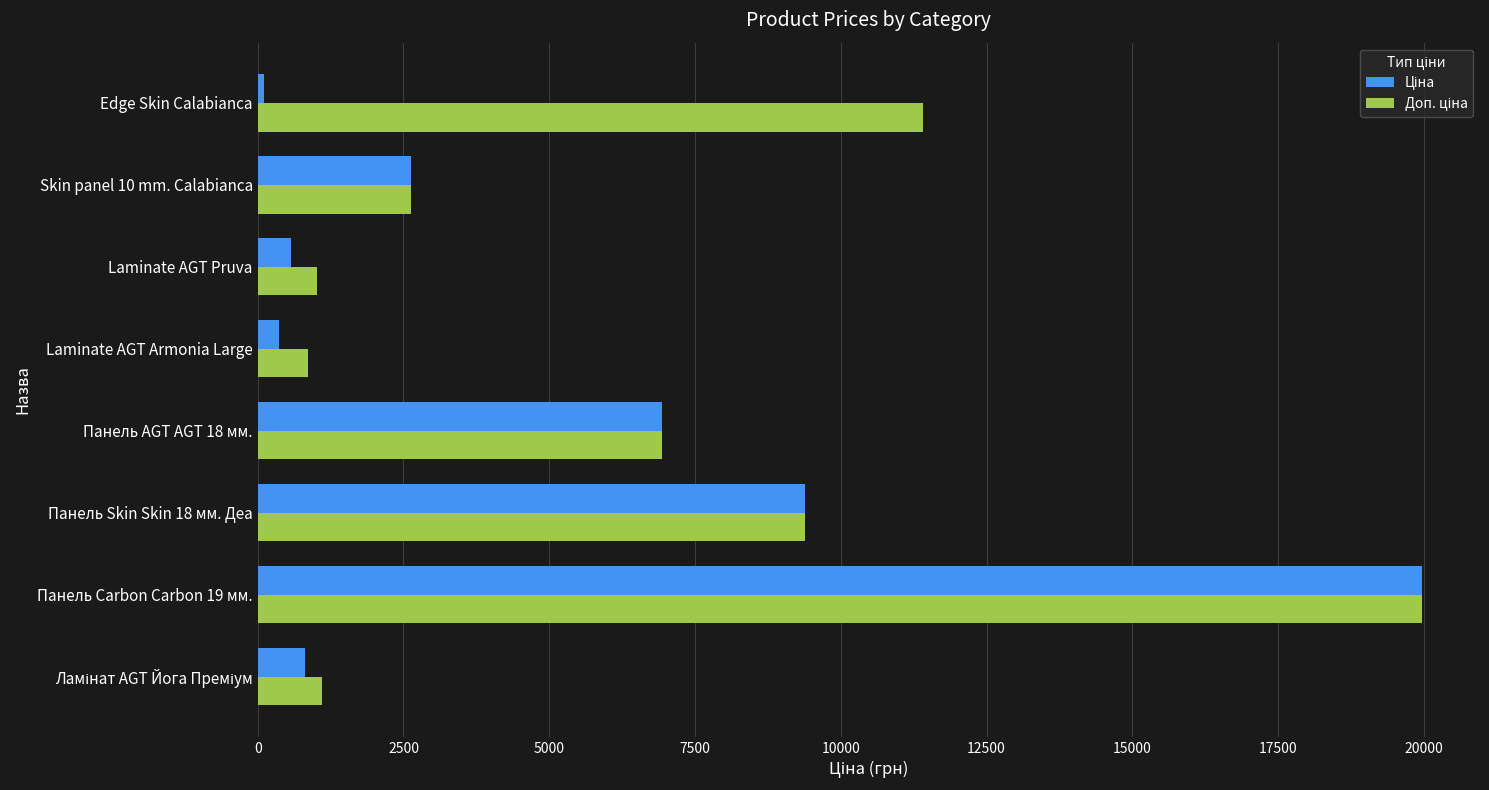

At which category is the sum across all series the highest?

Панель Carbon Carbon 19 мм.